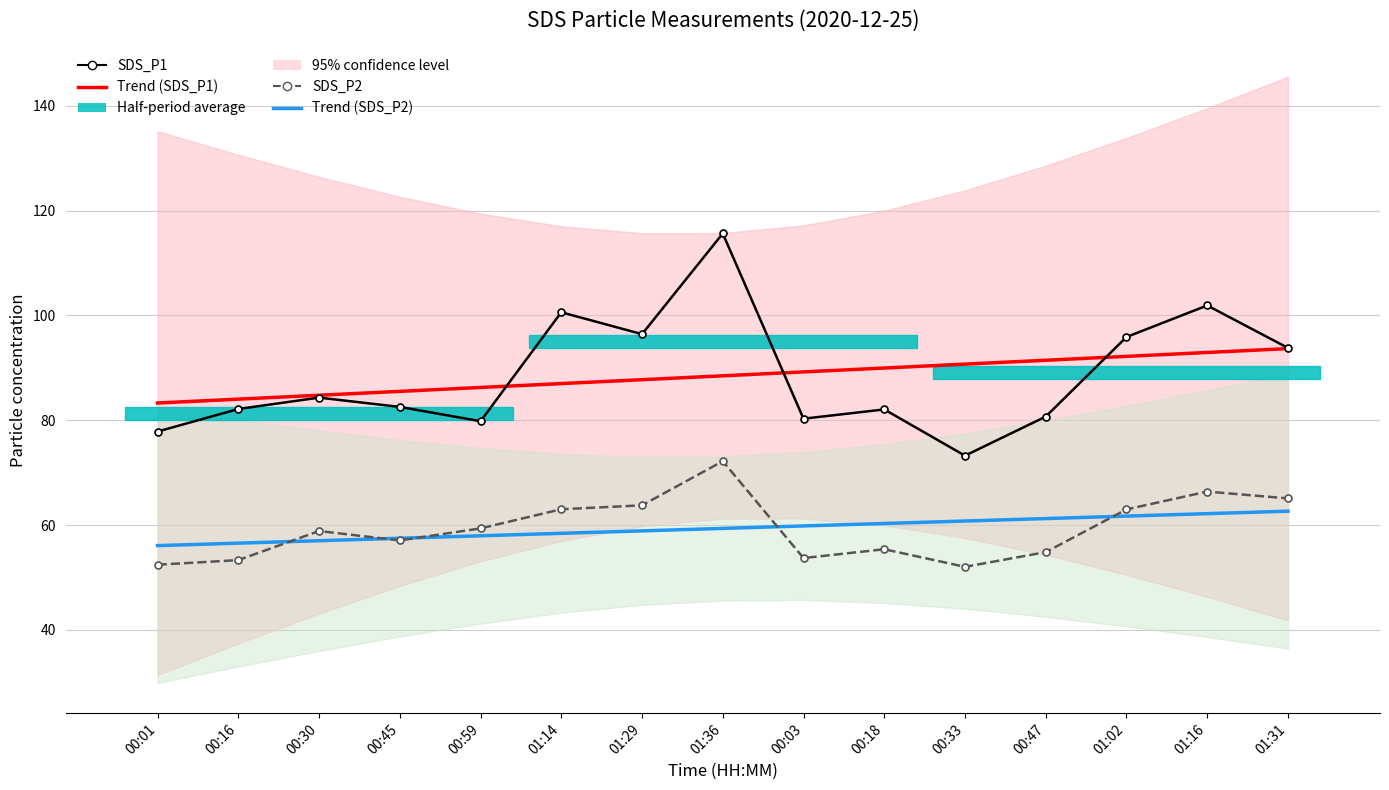

The SDS_P1 series shows 101.9 at 01:16. True or false?

True